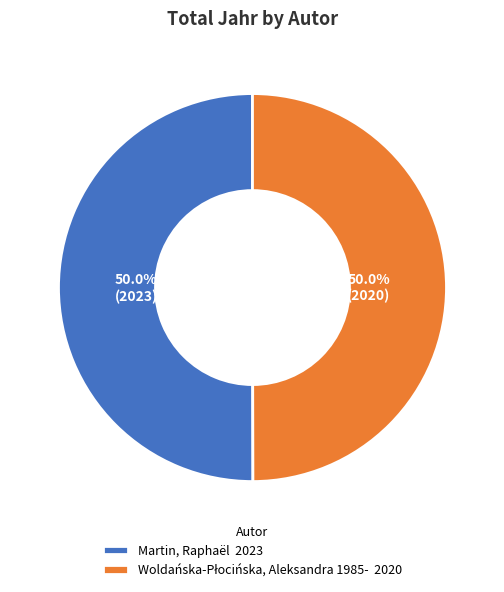

How many slices are in this pie chart?

2